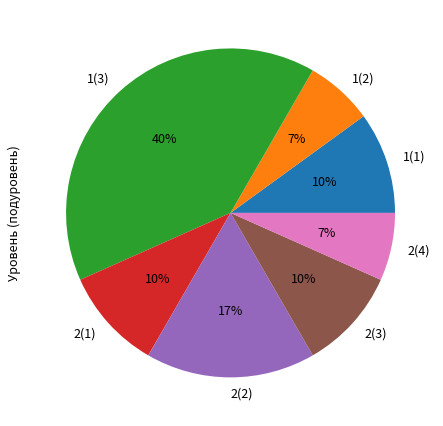

True or false: 1(3) accounts for 40% of the total.

True